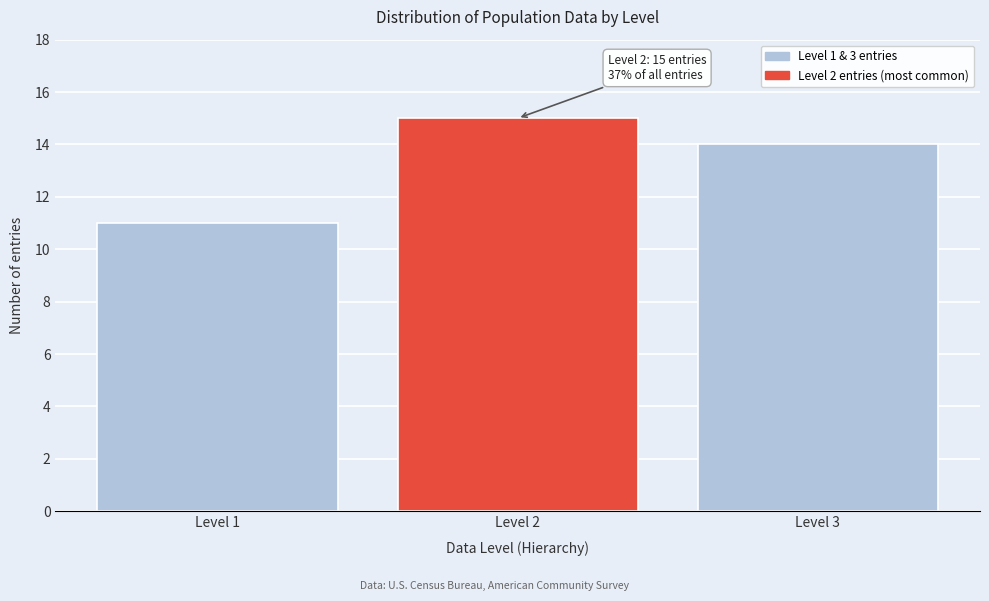

Reading left to right, extract all data points from this chart.

11	15	14